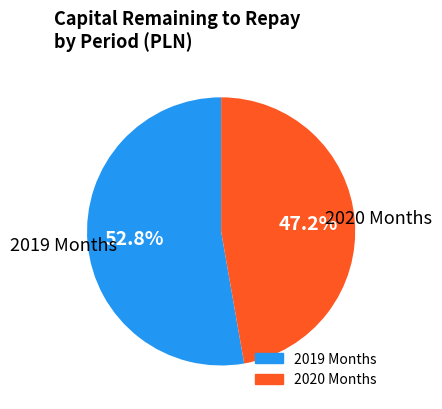

Is there a majority slice in this chart?

Yes